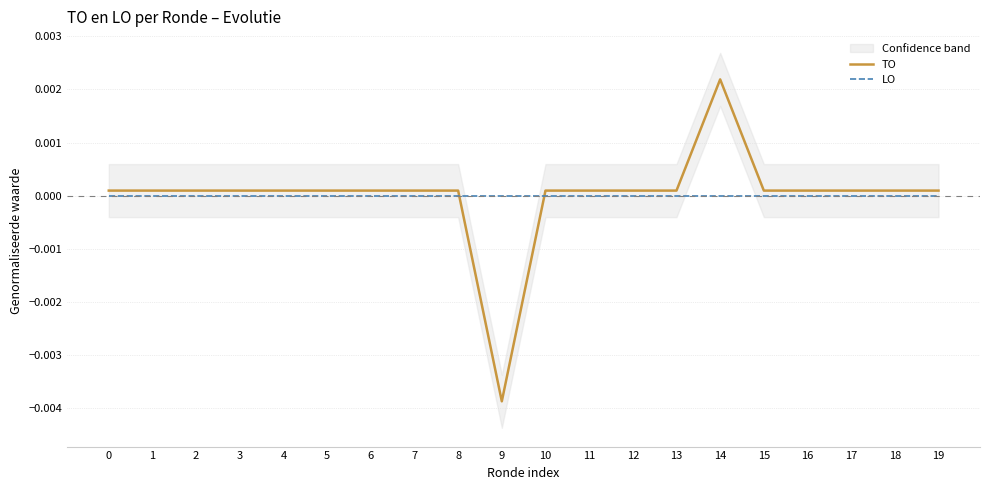

Does the chart display data point markers on the line(s)?

No